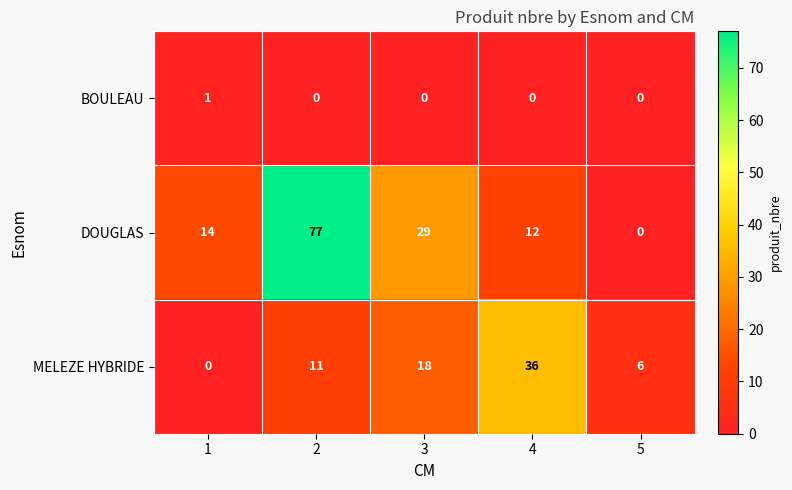

At which category does the chart reach its peak across all series?

2